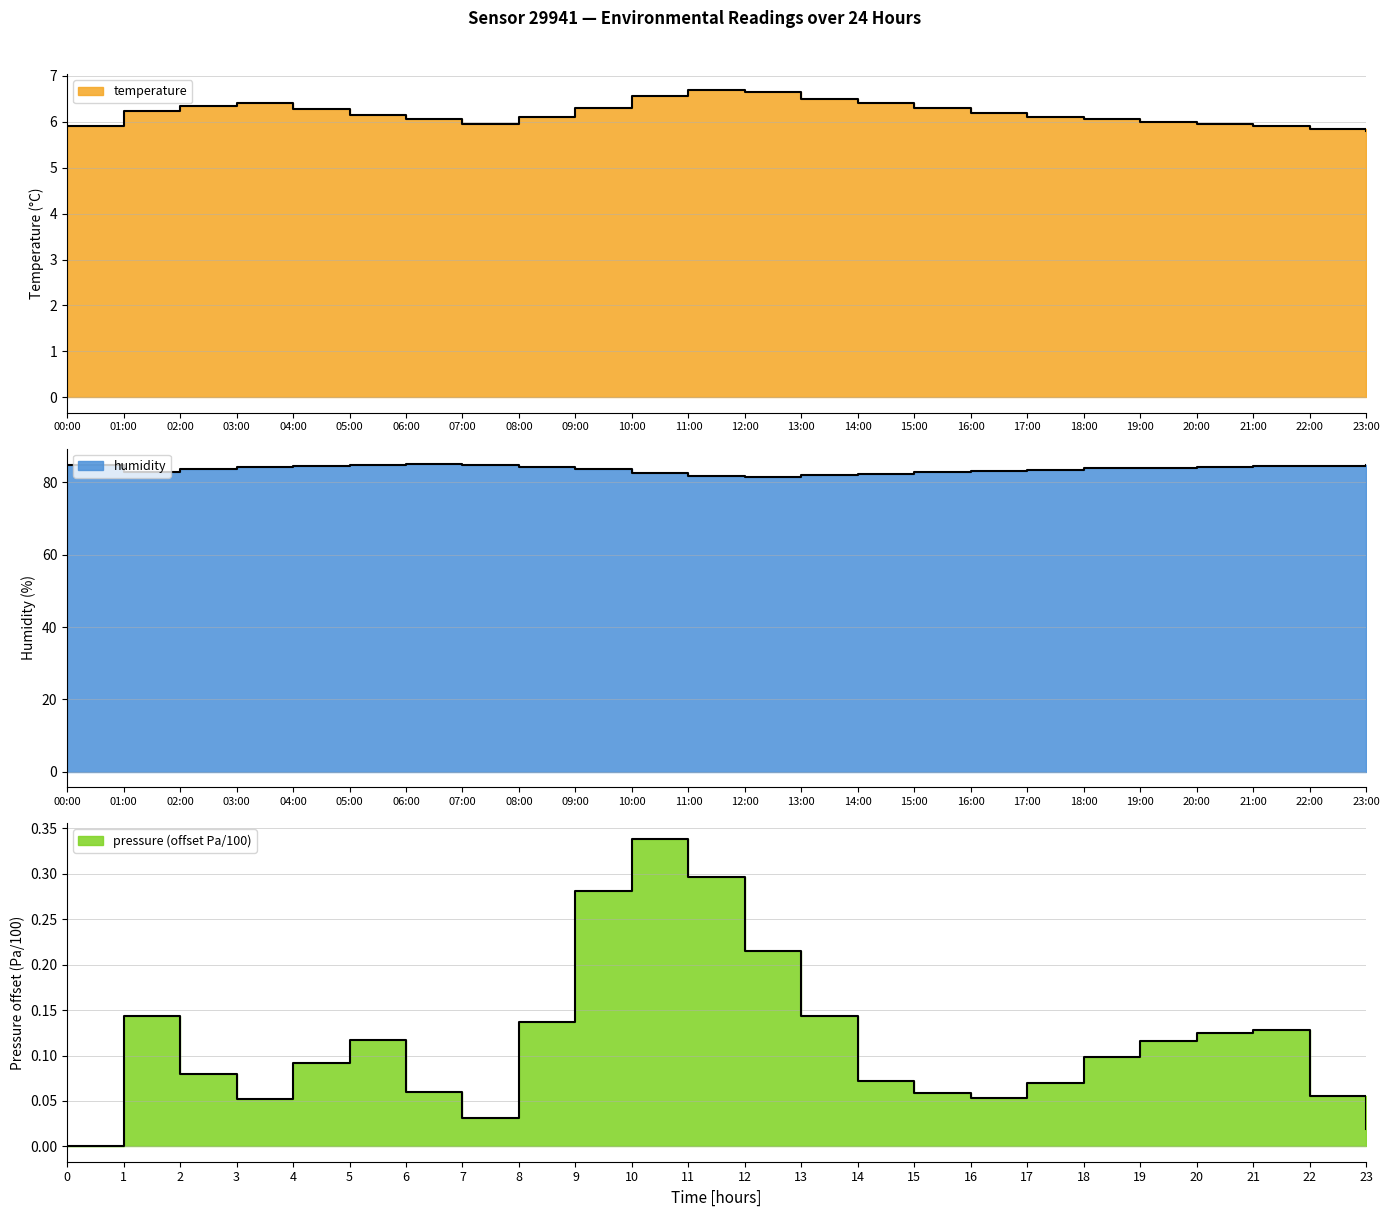

Reading right to left, list all the values displayed in this chart.

temperature: 5.8	5.8	5.9	6.0	6.0	6.0	6.1	6.2	6.3	6.4	6.5	6.7	6.7	6.5	6.3	6.1	6.0	6.0	6.2	6.3	6.4	6.3	6.2	5.9
humidity: 84.7	84.5	84.4	84.2	84.0	83.8	83.5	83.1	82.8	82.3	81.9	81.5	81.8	82.5	83.7	84.2	84.8	85.0	84.9	84.5	84.1	83.6	82.9	84.7
pressure_norm: 0.0	0.1	0.1	0.1	0.1	0.1	0.1	0.1	0.1	0.1	0.1	0.2	0.3	0.3	0.3	0.1	0.0	0.1	0.1	0.1	0.1	0.1	0.1	0.0